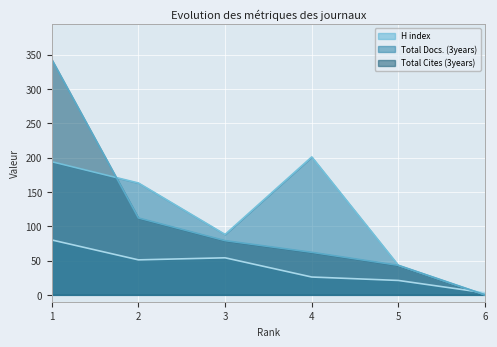

Which series changed the most between 3 and 6?

Total Docs. (3years)